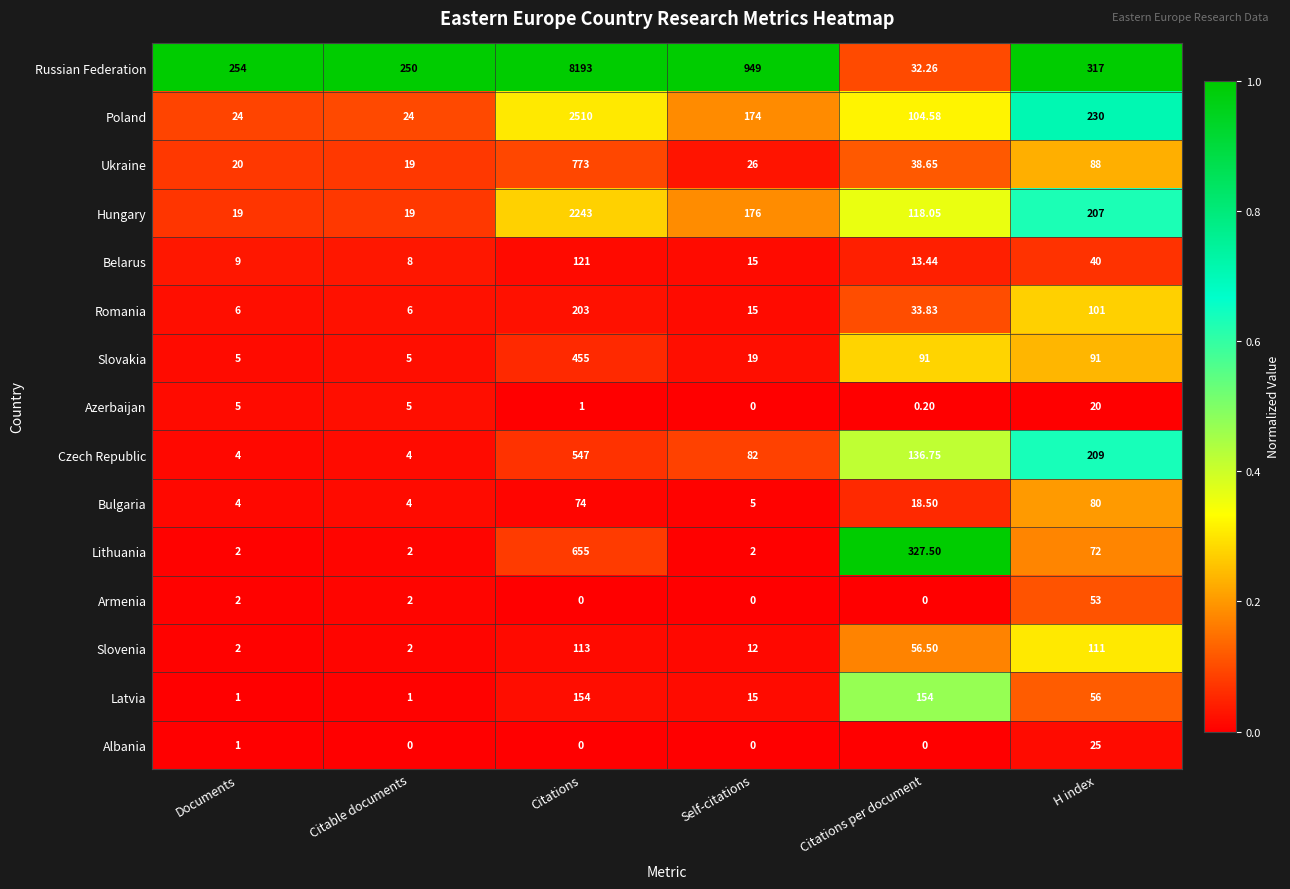

How many data points in Romania are above 33?

3